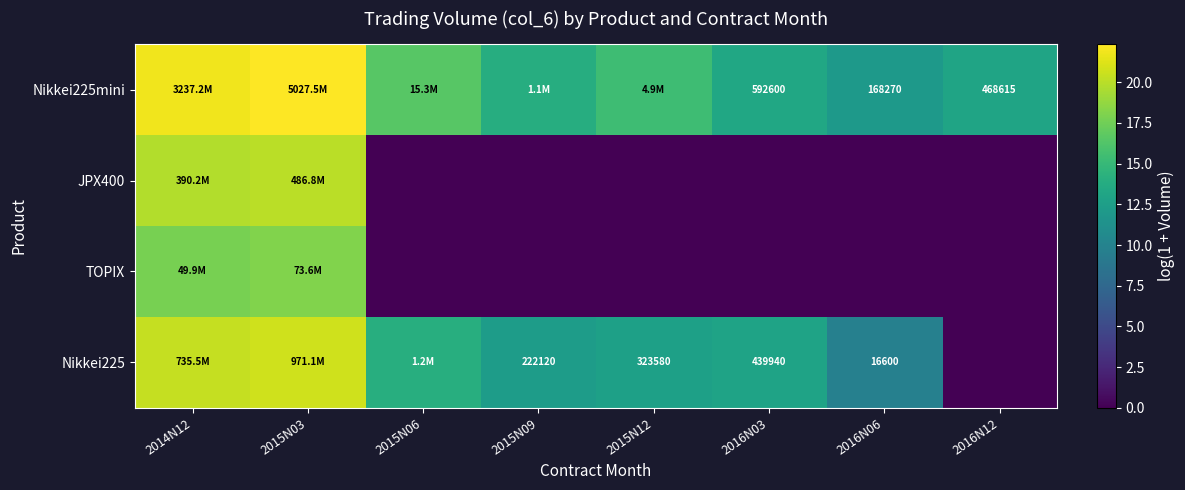

The TOPIX series shows 0.0 at 2015N09. True or false?

True